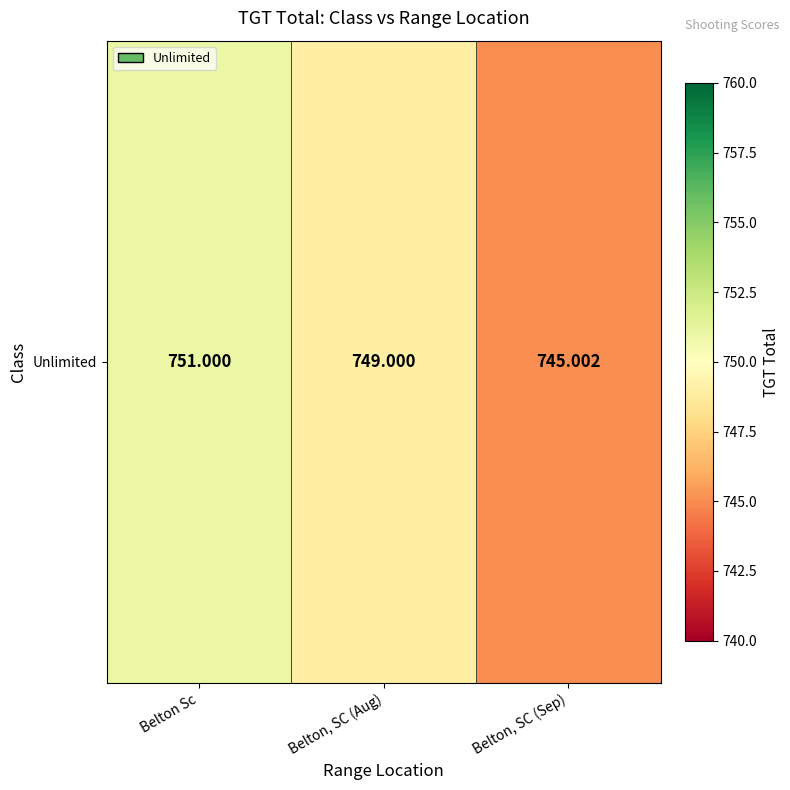

Is it true that the value at Belton, SC (Sep) is 439.2?

False